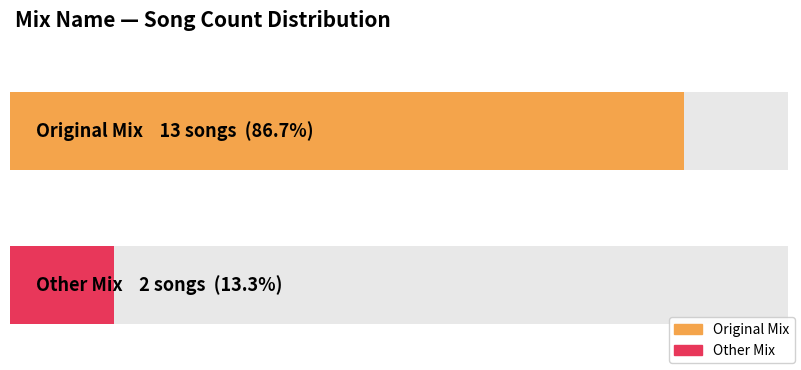

What is the change in value from Original Mix to Other Mix?

-11